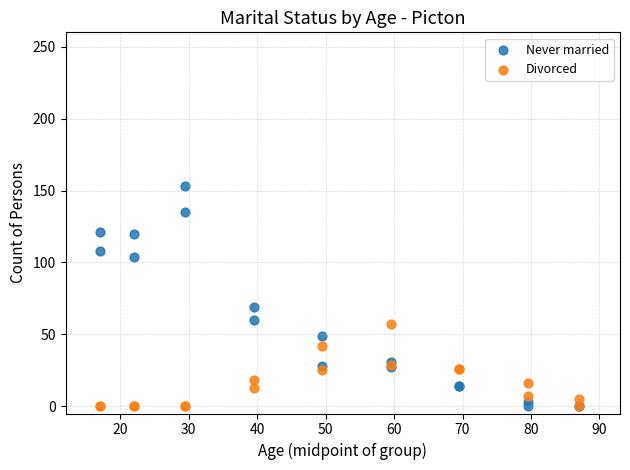

Which series has the largest Y range (max minus min)?

Never married